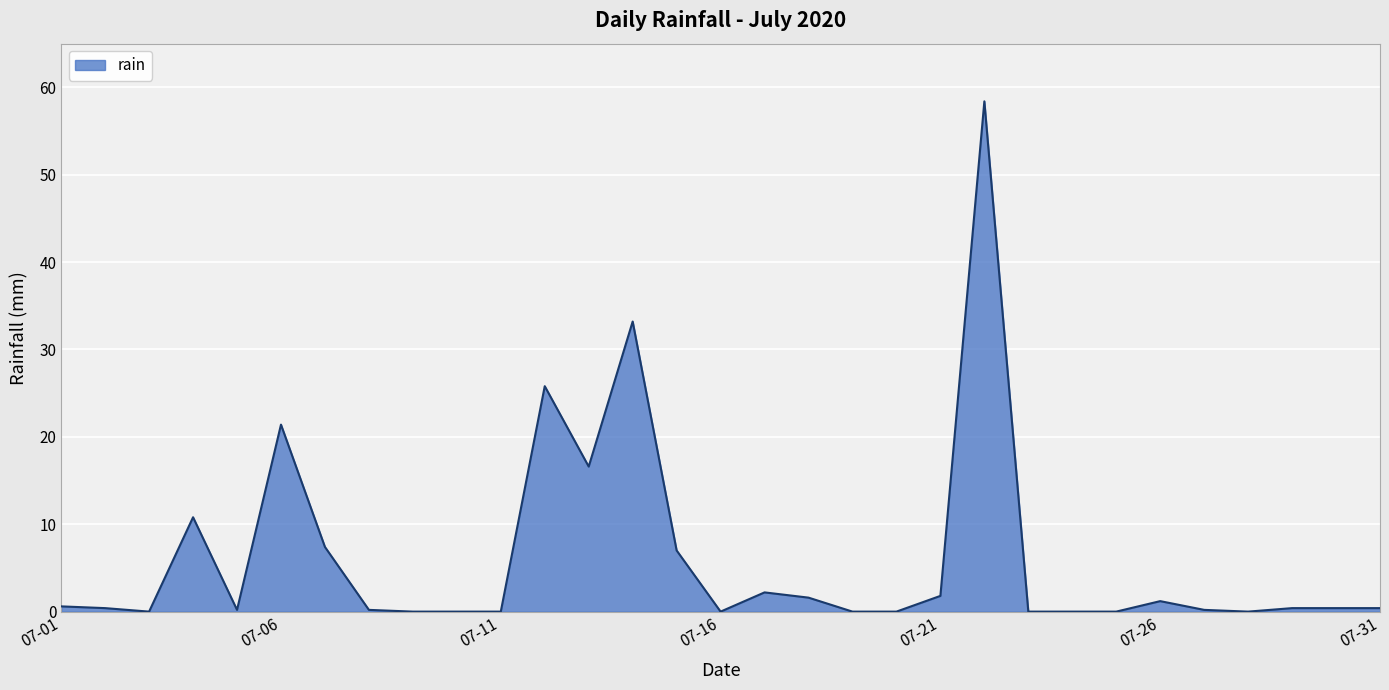

What is the difference between the maximum and minimum values?

58.4